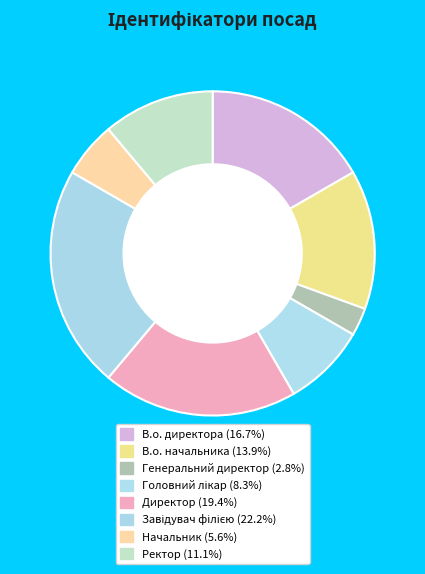

Count the number of slices in the pie.

8